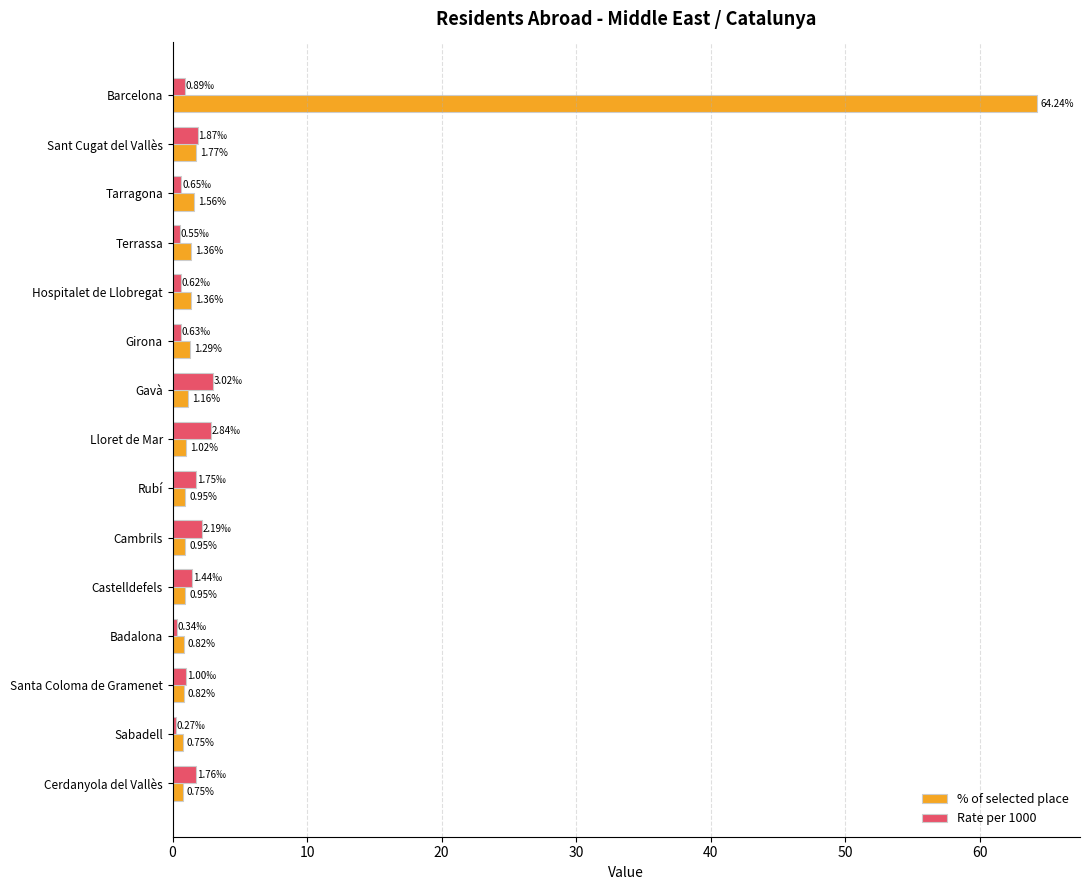

How many values in the % of selected place series exceed 1?

8